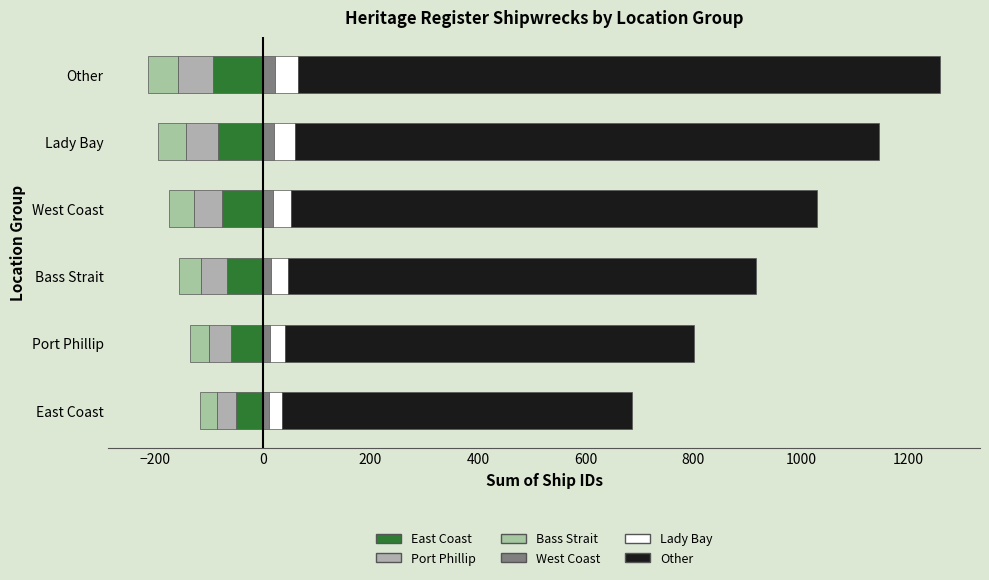

Which series has the widest spread of values?

Other